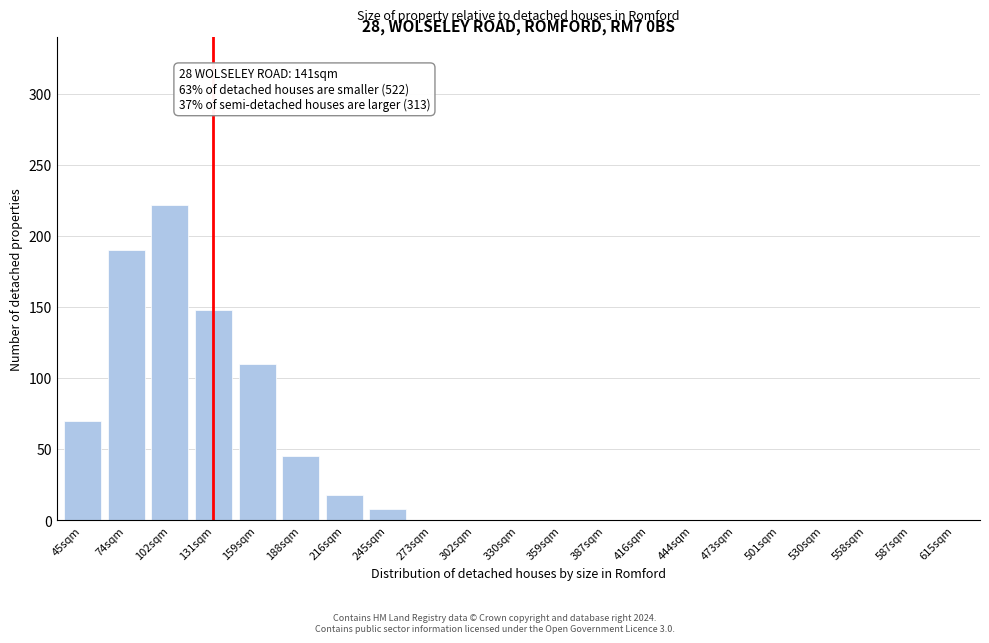

Reading right to left, list all the values displayed in this chart.

615sqm=0	587sqm=0	558sqm=0	530sqm=0	501sqm=0	473sqm=0	444sqm=0	416sqm=0	387sqm=0	359sqm=0	330sqm=0	302sqm=0	273sqm=0	245sqm=8	216sqm=18	188sqm=45	159sqm=110	131sqm=148	102sqm=222	74sqm=190	45sqm=70